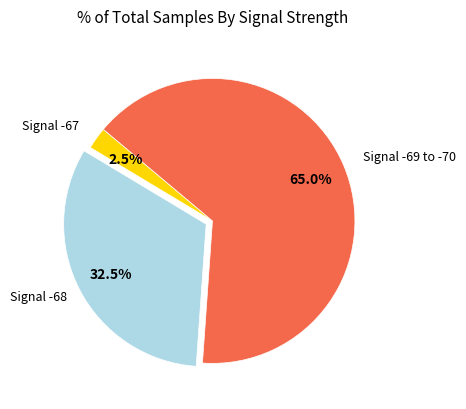

Does any single category account for the majority?

Yes